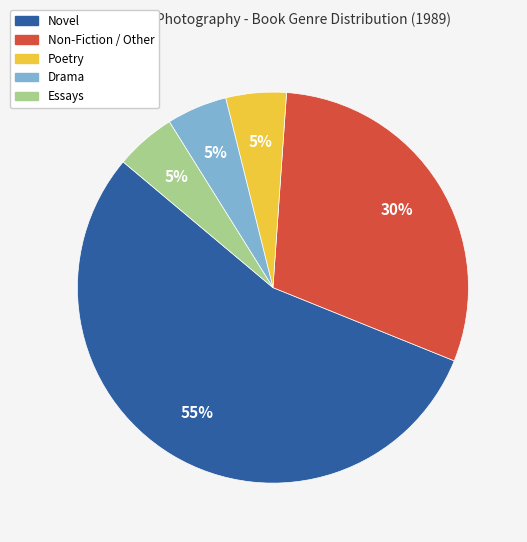

Between Drama and Non-Fiction / Other, which is larger?

Non-Fiction / Other